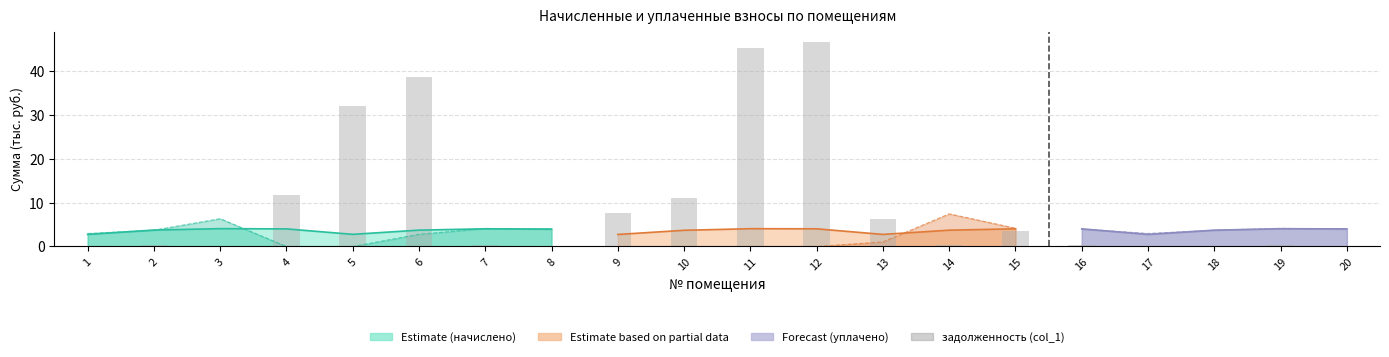

Reading left to right, extract all data points from this chart.

1=0.2	2=0.3	3=0.0	4=11.7	5=32.1	6=38.7	7=0.3	8=0.0	9=7.7	10=11.0	11=45.3	12=46.7	13=6.4	14=0.2	15=3.4	16=0.3	17=0.0	18=0.0	19=0.3	20=0.2